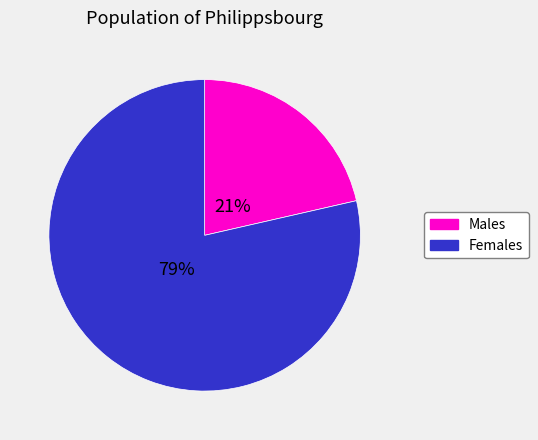

True or false: Females accounts for 79% of the total.

True